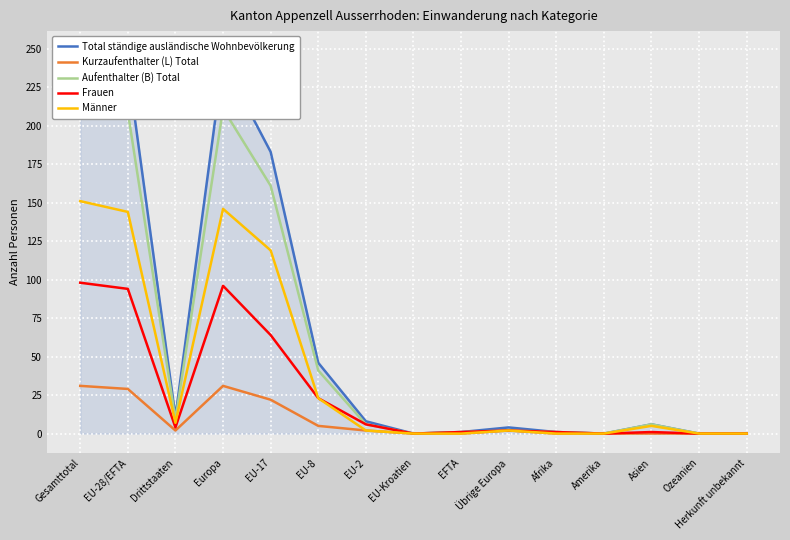

How many values in Total ständige ausländische Wohnbevölkerung are above zero?

11